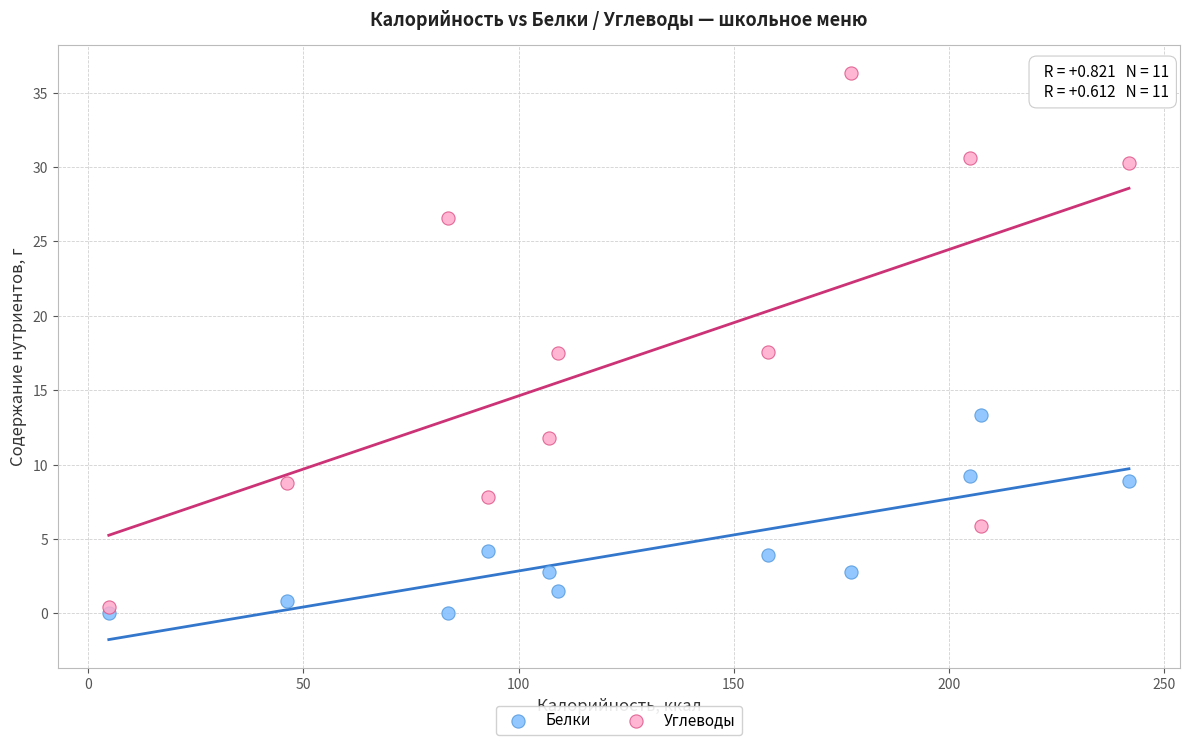

What are all the series names shown in the legend?

Белки, Углеводы